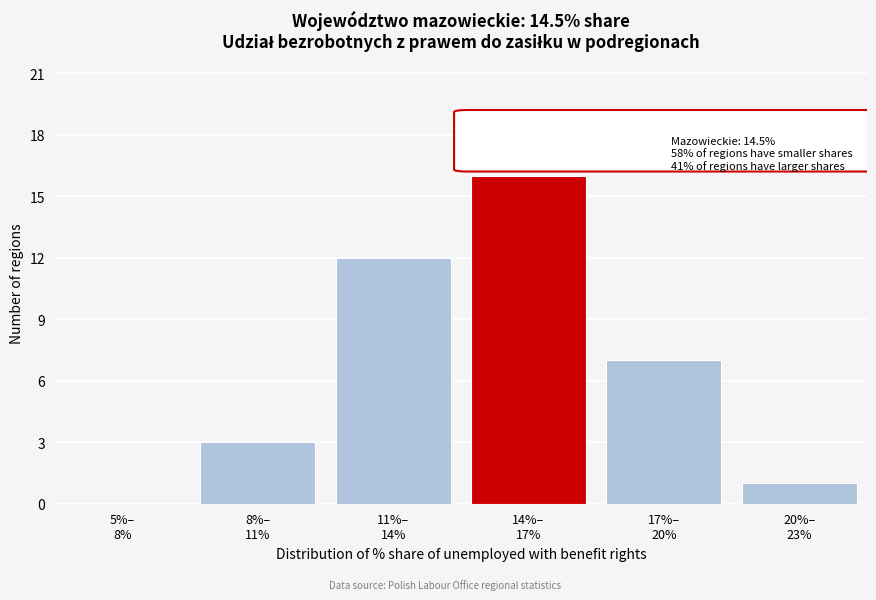

What is the maximum value shown in the chart?

16